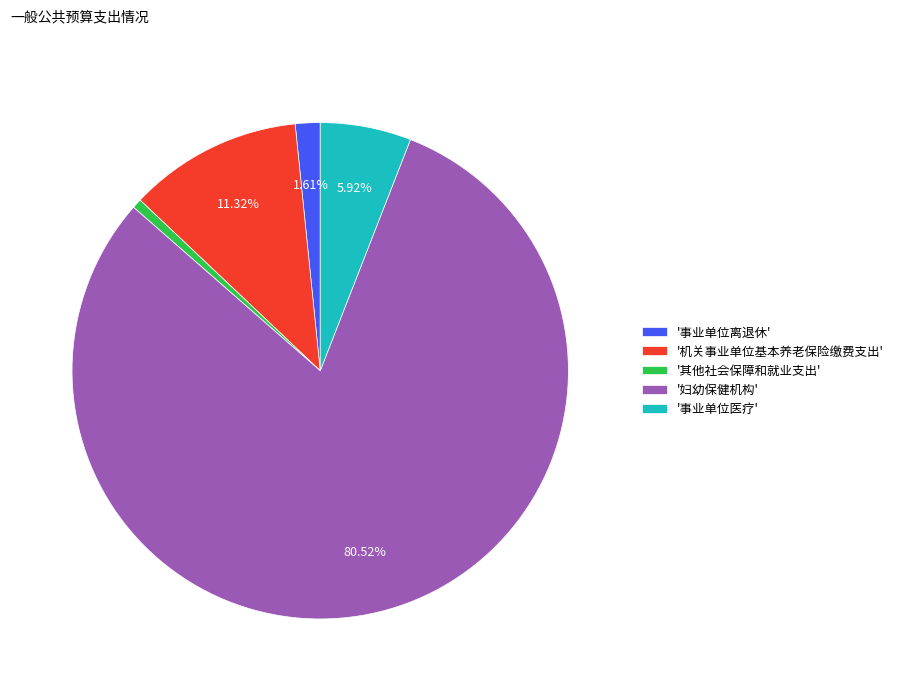

Which slice is the largest?

'妇幼保健机构'